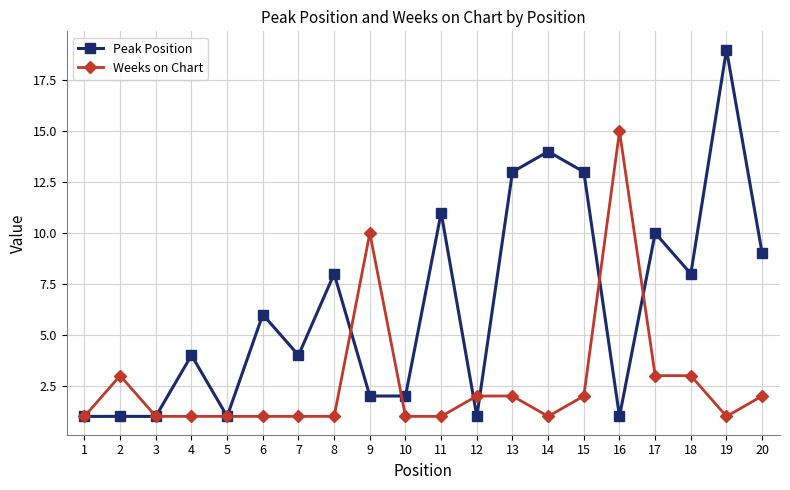

How many values in the Peak Position series are below 6?

10